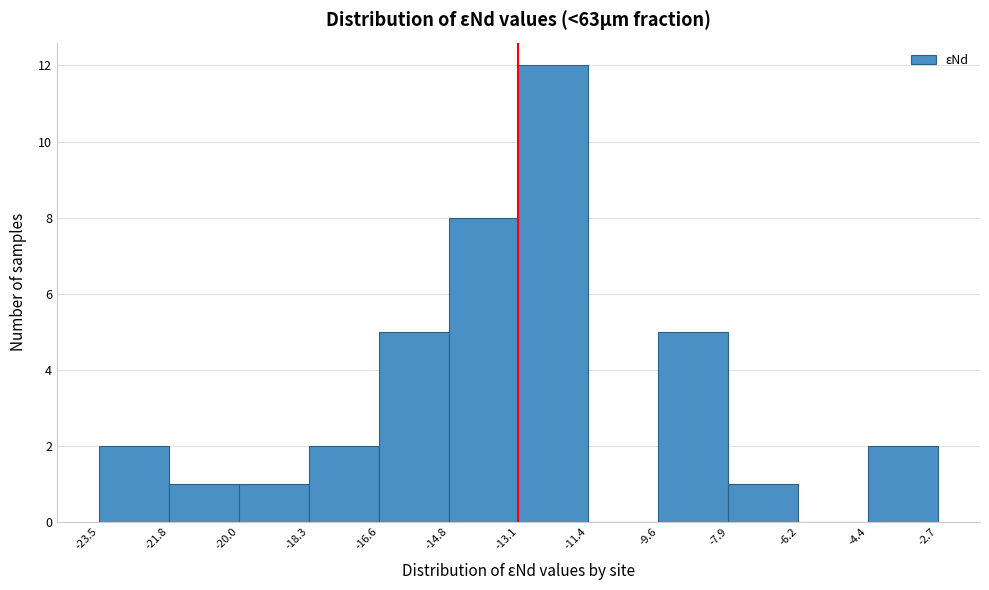

Reading left to right, list every bar in this chart as the range it spans on the x-axis followed by its height. The values are not printed on the chart, so give them approximately, as read against the axis.

-23.5 to -21.8: 2
-21.8 to -20.0: 1
-20.0 to -18.3: 1
-18.3 to -16.6: 2
-16.6 to -14.8: 5
-14.8 to -13.1: 8
-13.1 to -11.4: 12
-11.4 to -9.6: 0
-9.6 to -7.9: 5
-7.9 to -6.2: 1
-6.2 to -4.4: 0
-4.4 to -2.7: 2